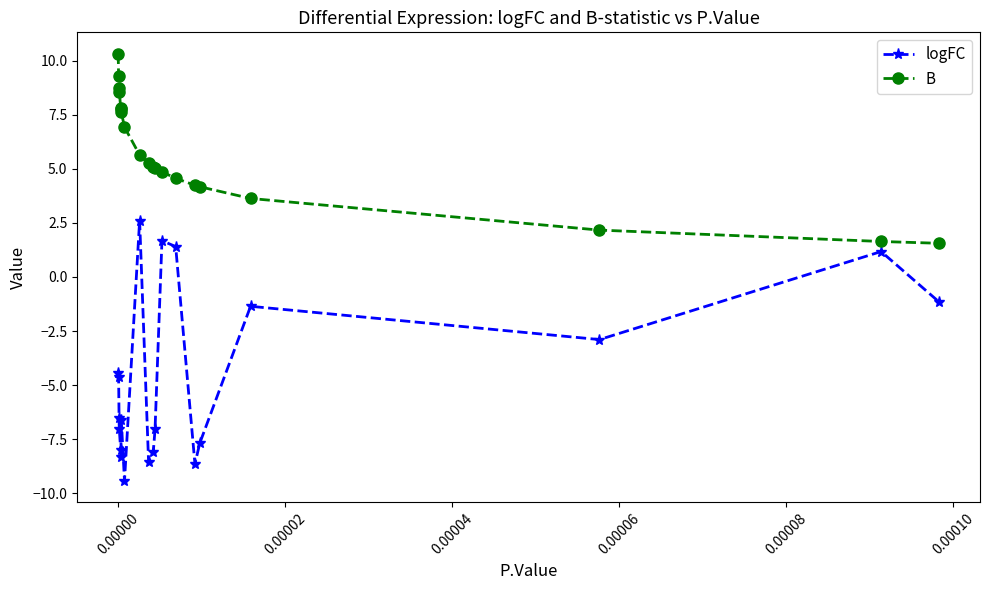

True or false: B and logFC cross at least once.

False